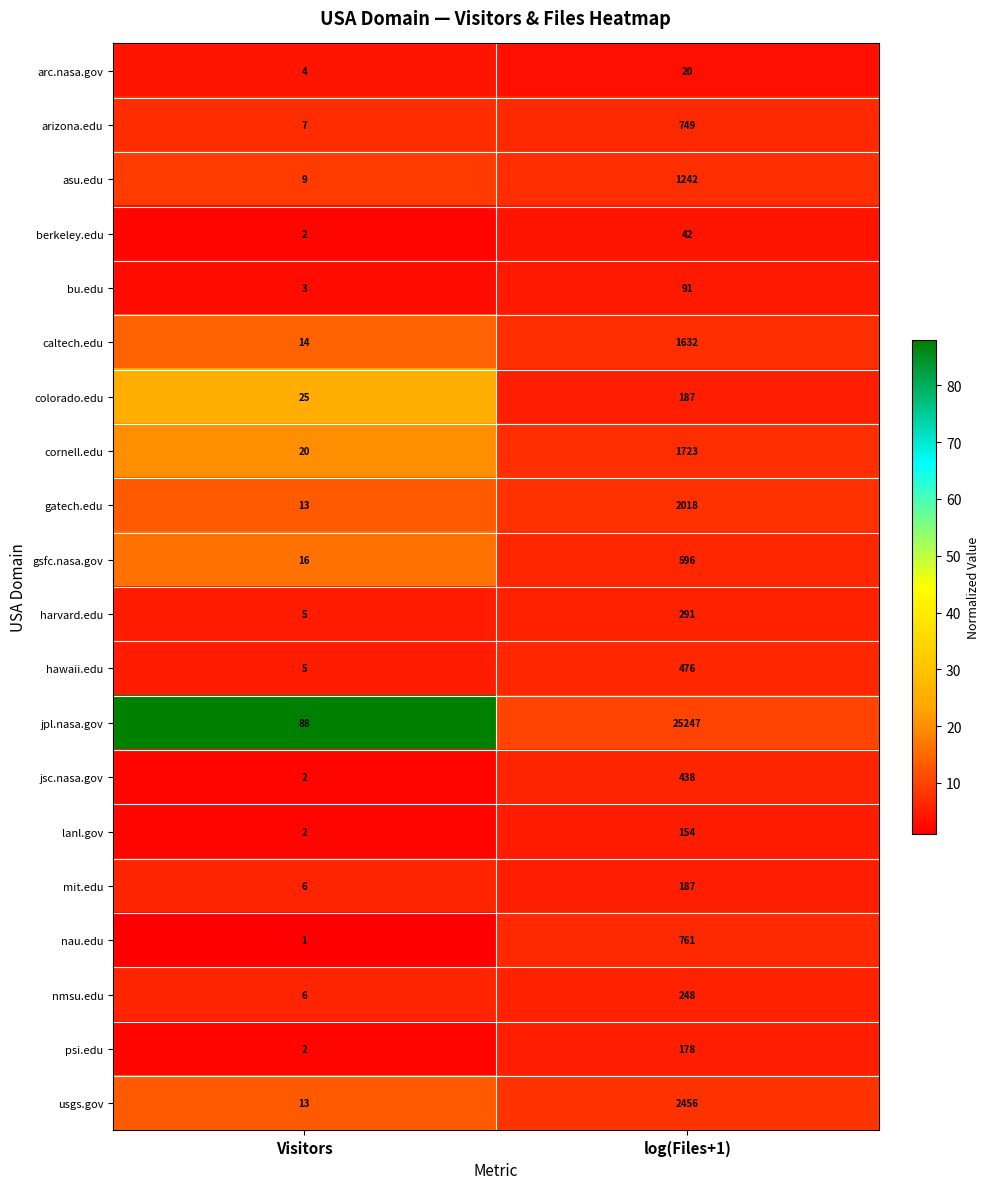

Which series changed the most between Visitors and log(Files+1)?

jpl.nasa.gov